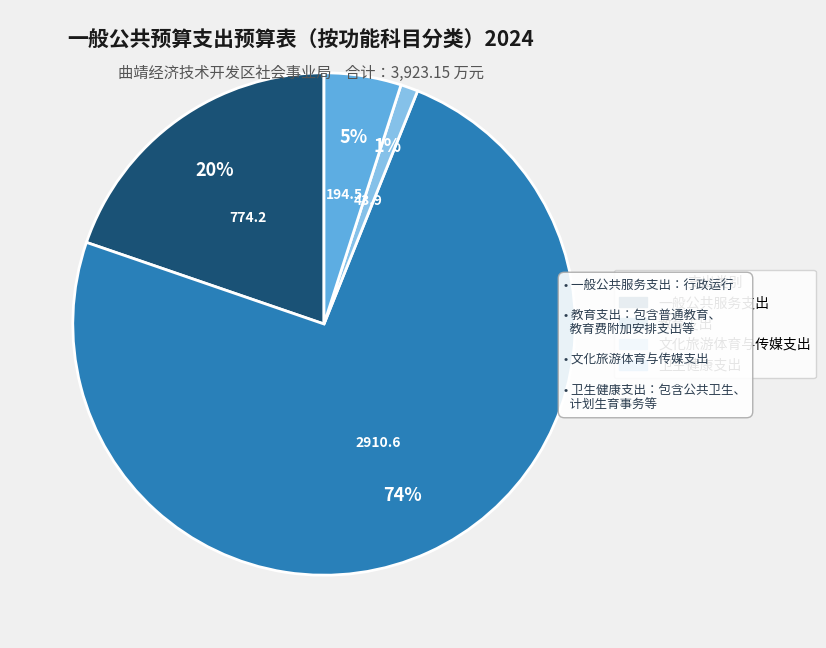

What percentage is the 文化旅游体育与传媒支出 slice, to the nearest percent?

1%